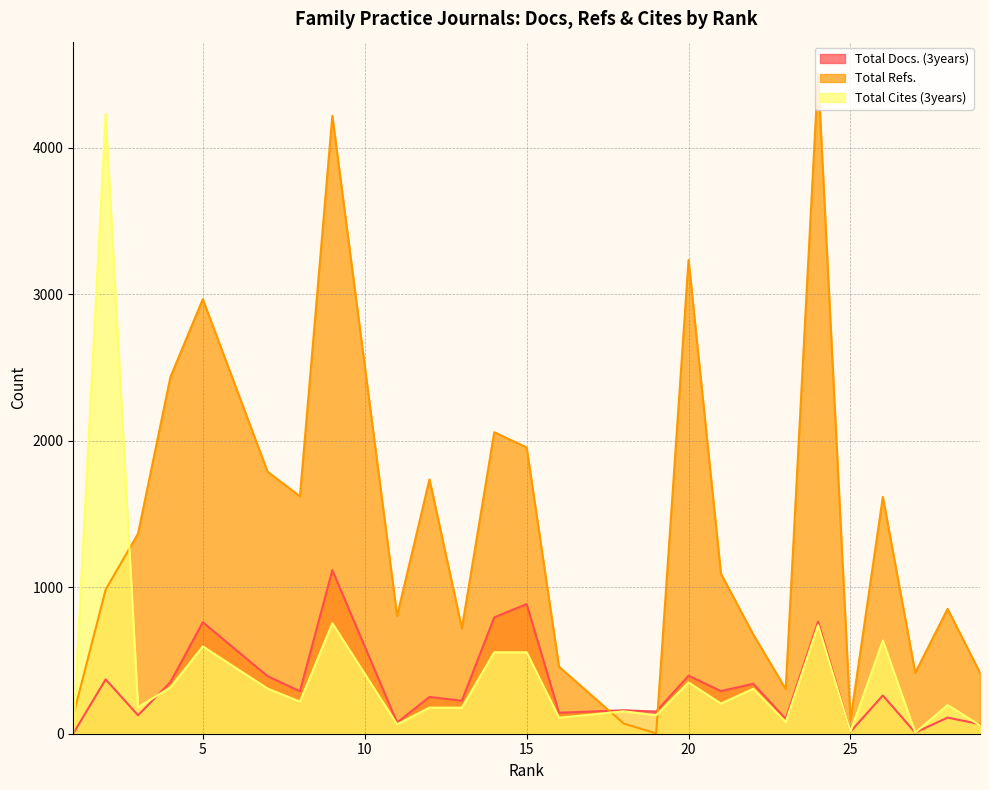

At 12, list the series in order from smallest to largest.

Total Cites (3years), Total Docs. (3years), Total Refs.